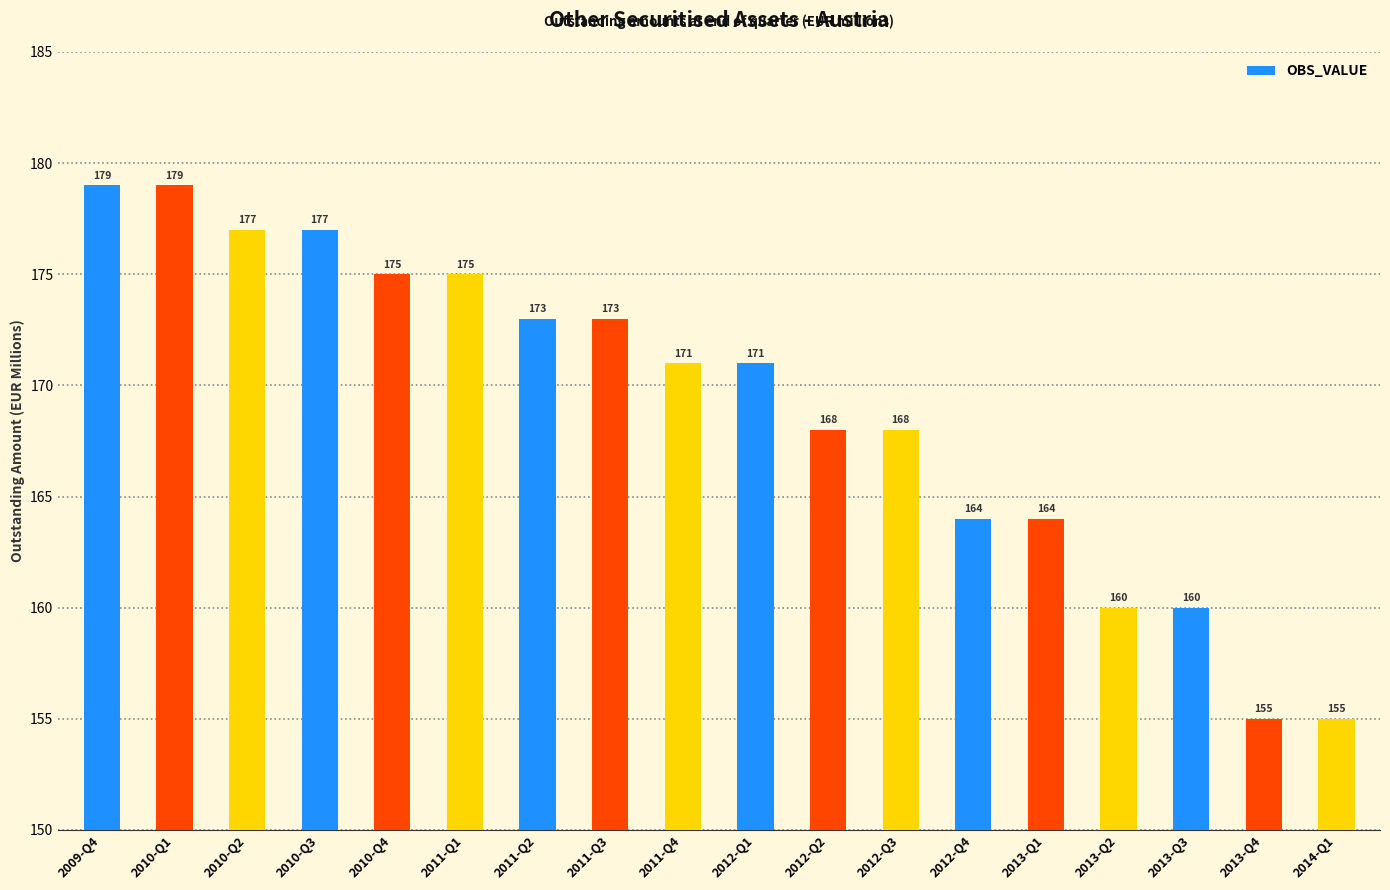

Reading left to right, transcribe all the data shown in this chart.

2009-Q4=179	2010-Q1=179	2010-Q2=177	2010-Q3=177	2010-Q4=175	2011-Q1=175	2011-Q2=173	2011-Q3=173	2011-Q4=171	2012-Q1=171	2012-Q2=168	2012-Q3=168	2012-Q4=164	2013-Q1=164	2013-Q2=160	2013-Q3=160	2013-Q4=155	2014-Q1=155